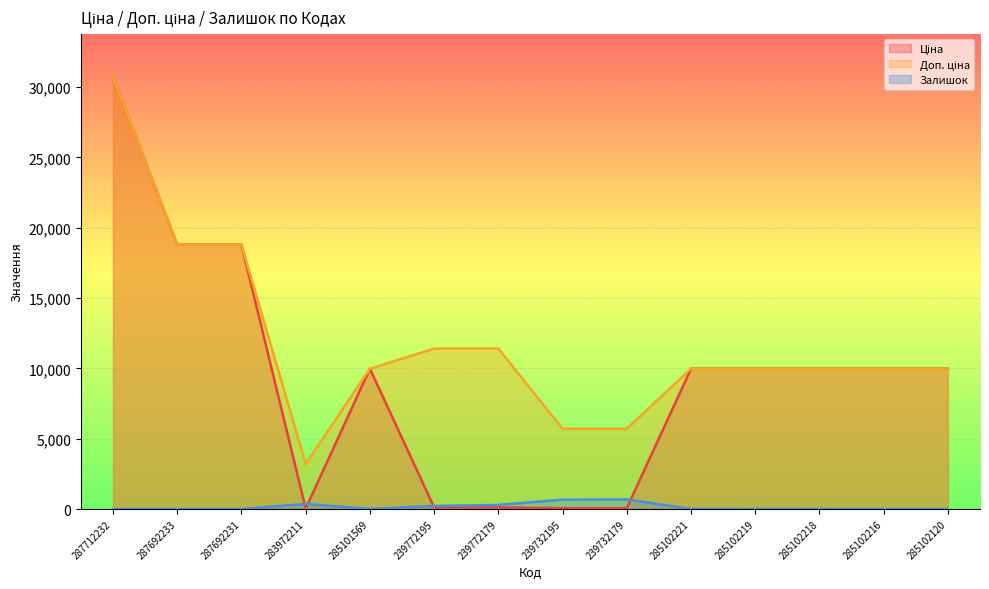

At which category is the sum across all series the highest?

287712232